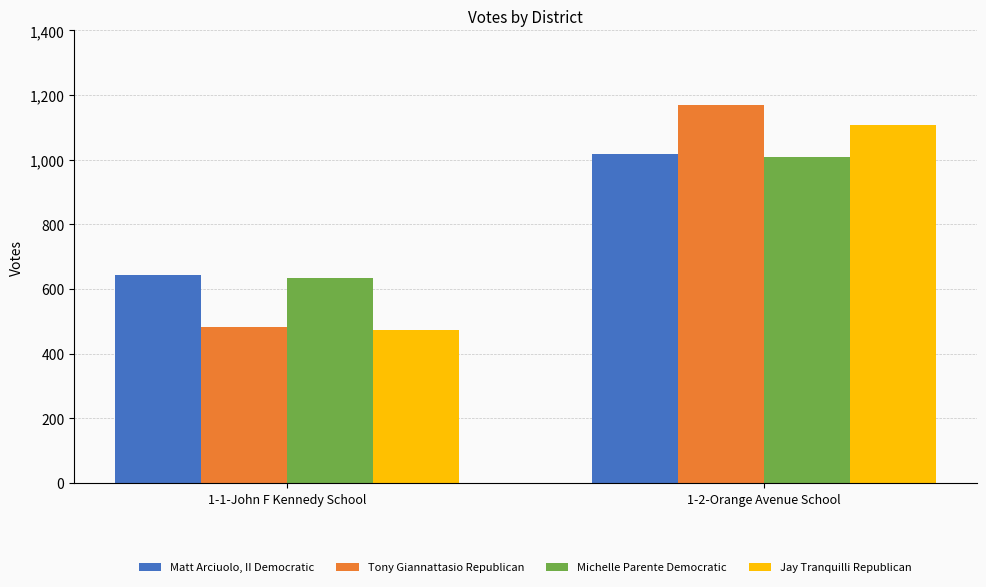

Between 1-1-John F Kennedy School and 1-2-Orange Avenue School, which series saw the biggest shift?

Tony Giannattasio Republican